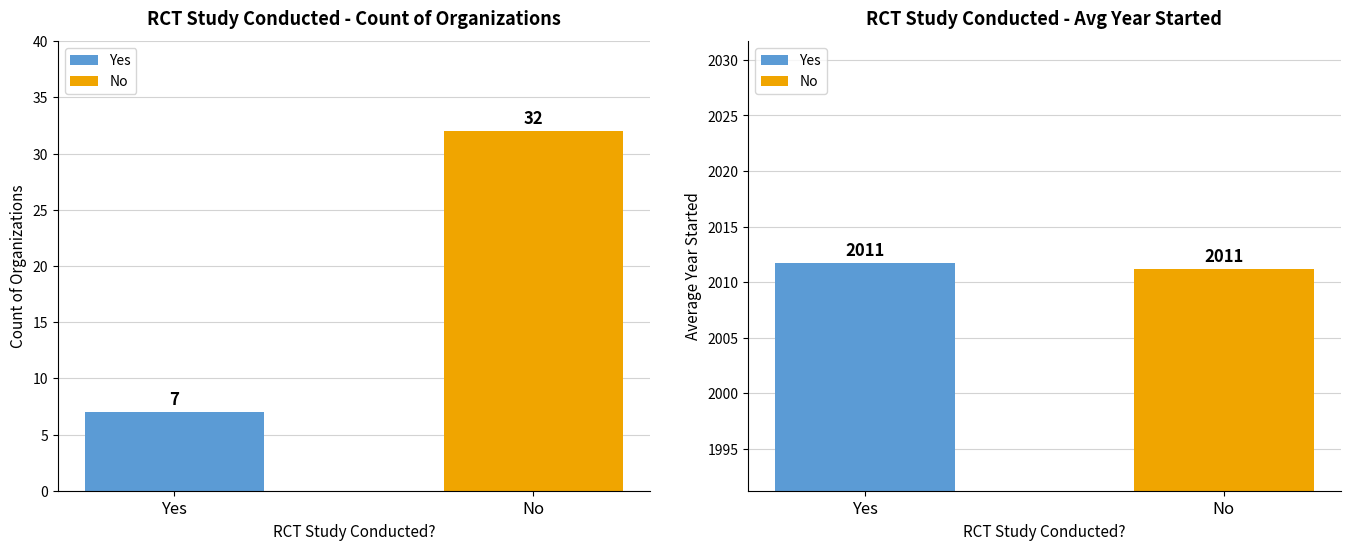

Is it true that Avg Year Started equals 896.5 at Yes?

False